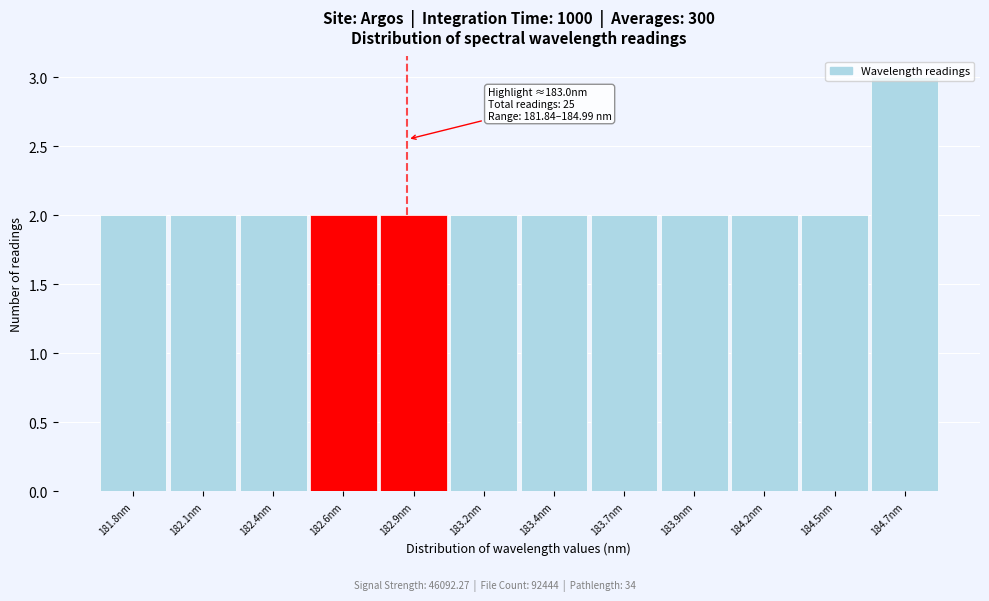

The chart shows a value of 2 at 184.5nm. True or false?

True